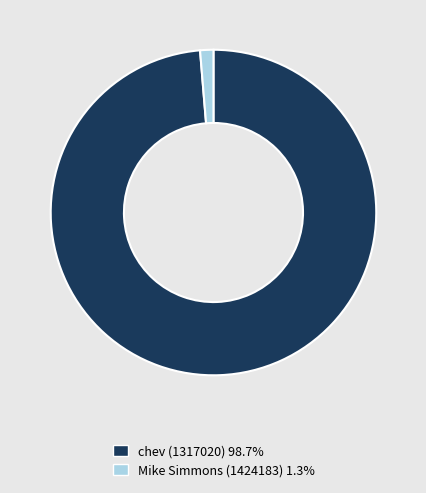

What is the smallest slice in the pie chart?

Mike Simmons (1424183)